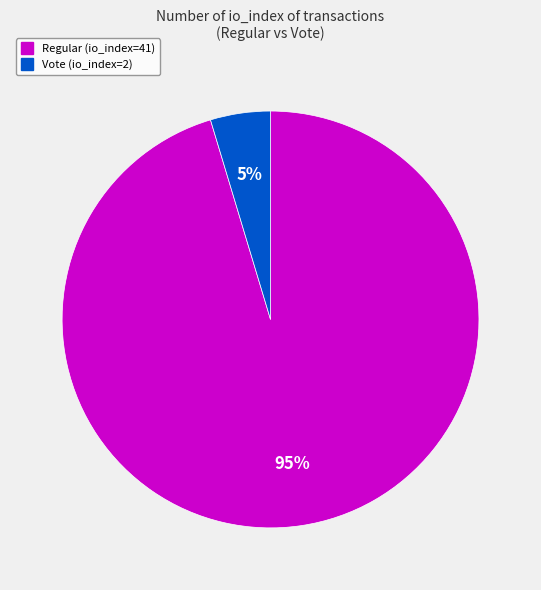

Does Regular (io_index=41) account for over 50% of the chart?

Yes